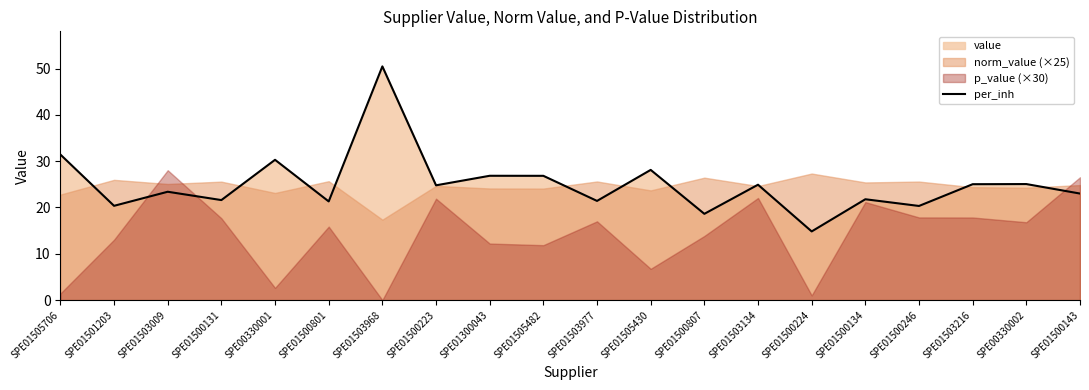

List the labels in order of value, largest first.

SPE01503968, SPE01505706, SPE00330001, SPE01505430, SPE01300043, SPE01505482, SPE00330002, SPE01503216, SPE01503134, SPE01500223, SPE01503009, SPE01500143, SPE01500134, SPE01500131, SPE01503977, SPE01500801, SPE01501203, SPE01500246, SPE01500807, SPE01500224